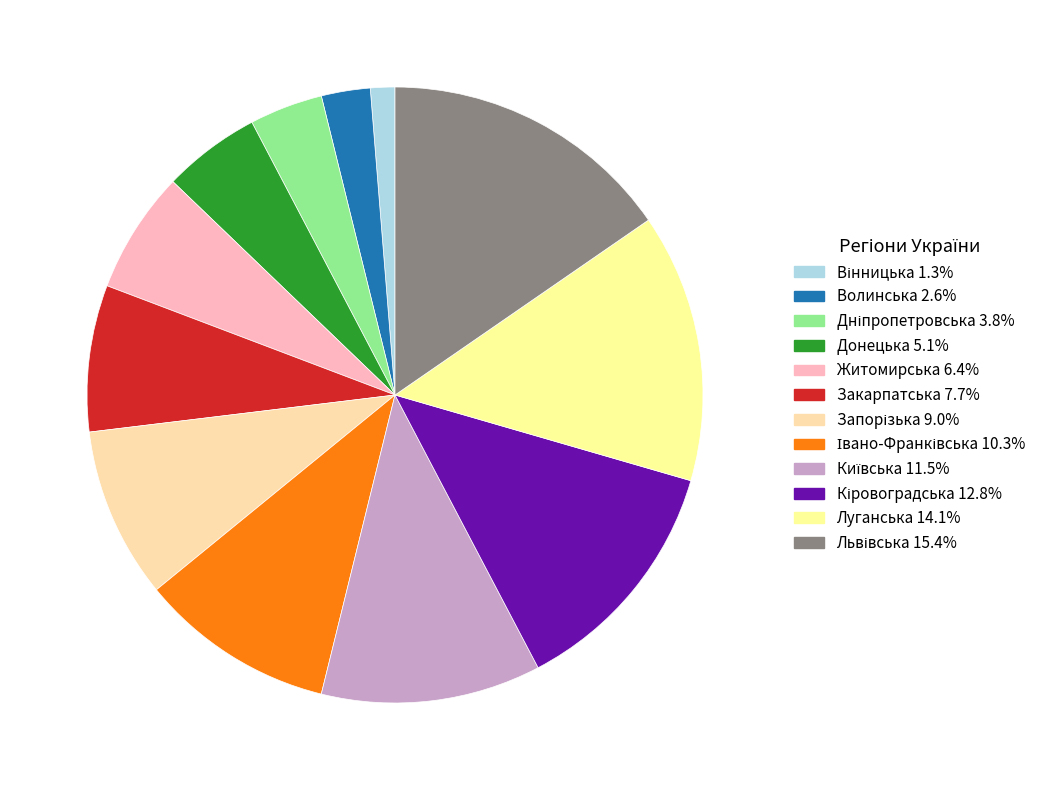

What is the total percentage of Дніпропетровська and Вінницька?

5.1%